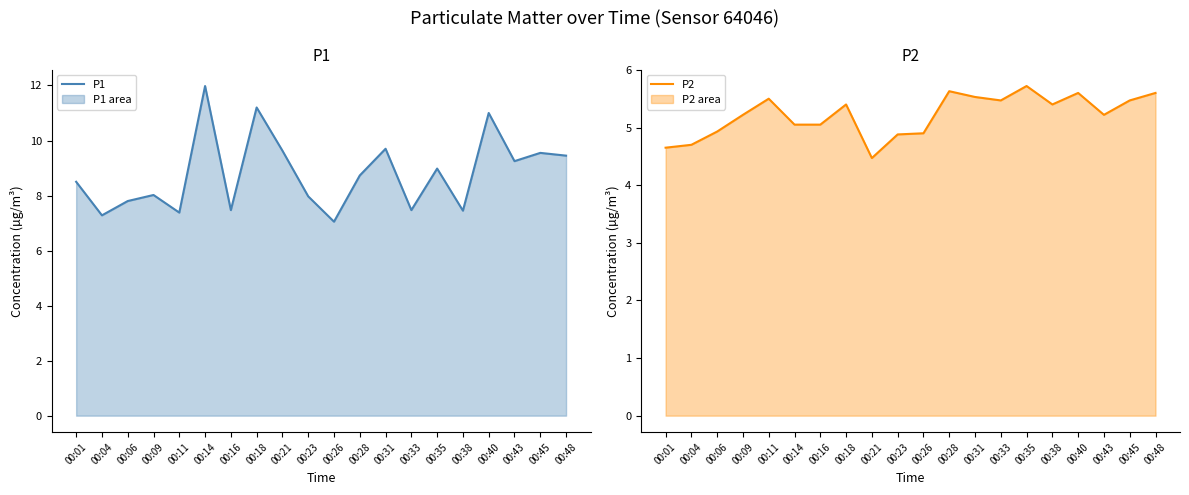

What is the sum of all P1 values?

175.9